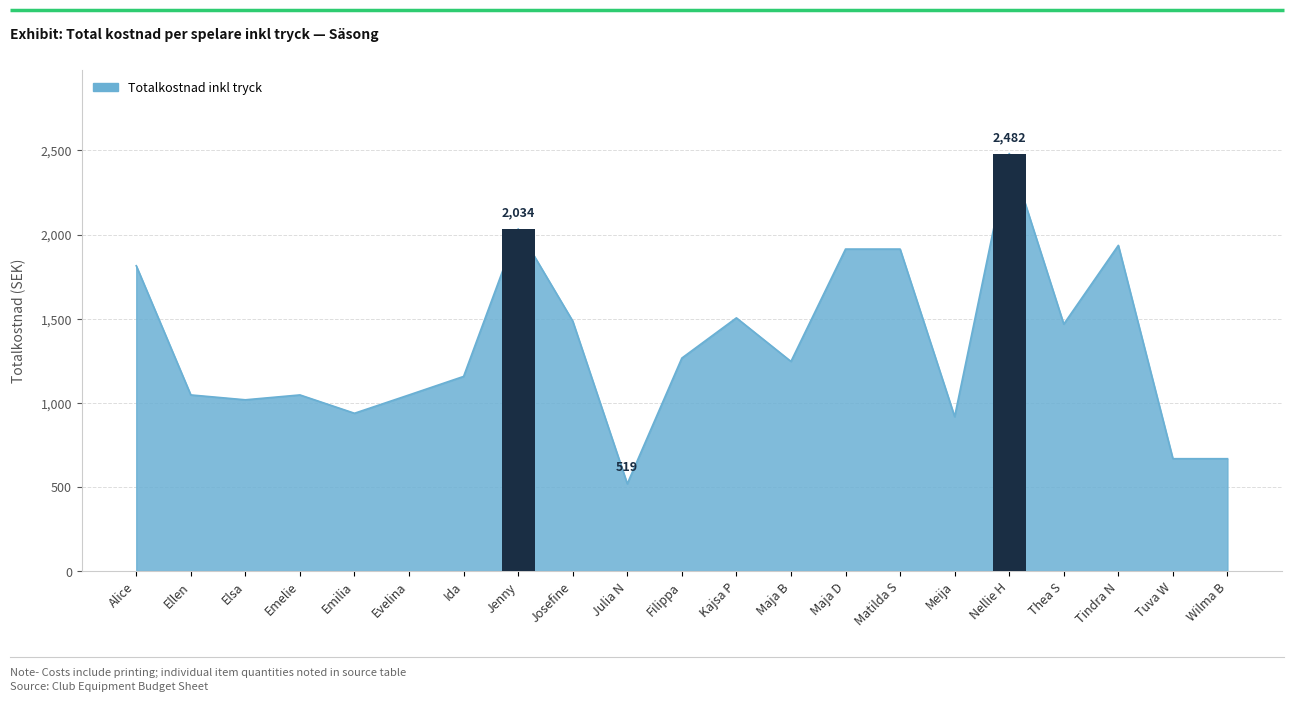

Which has a higher value, Tuva W or Wilma B?

Tuva W